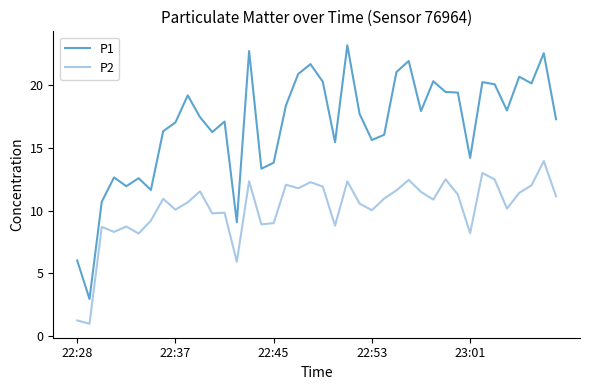

Which series has the widest spread of values?

P1